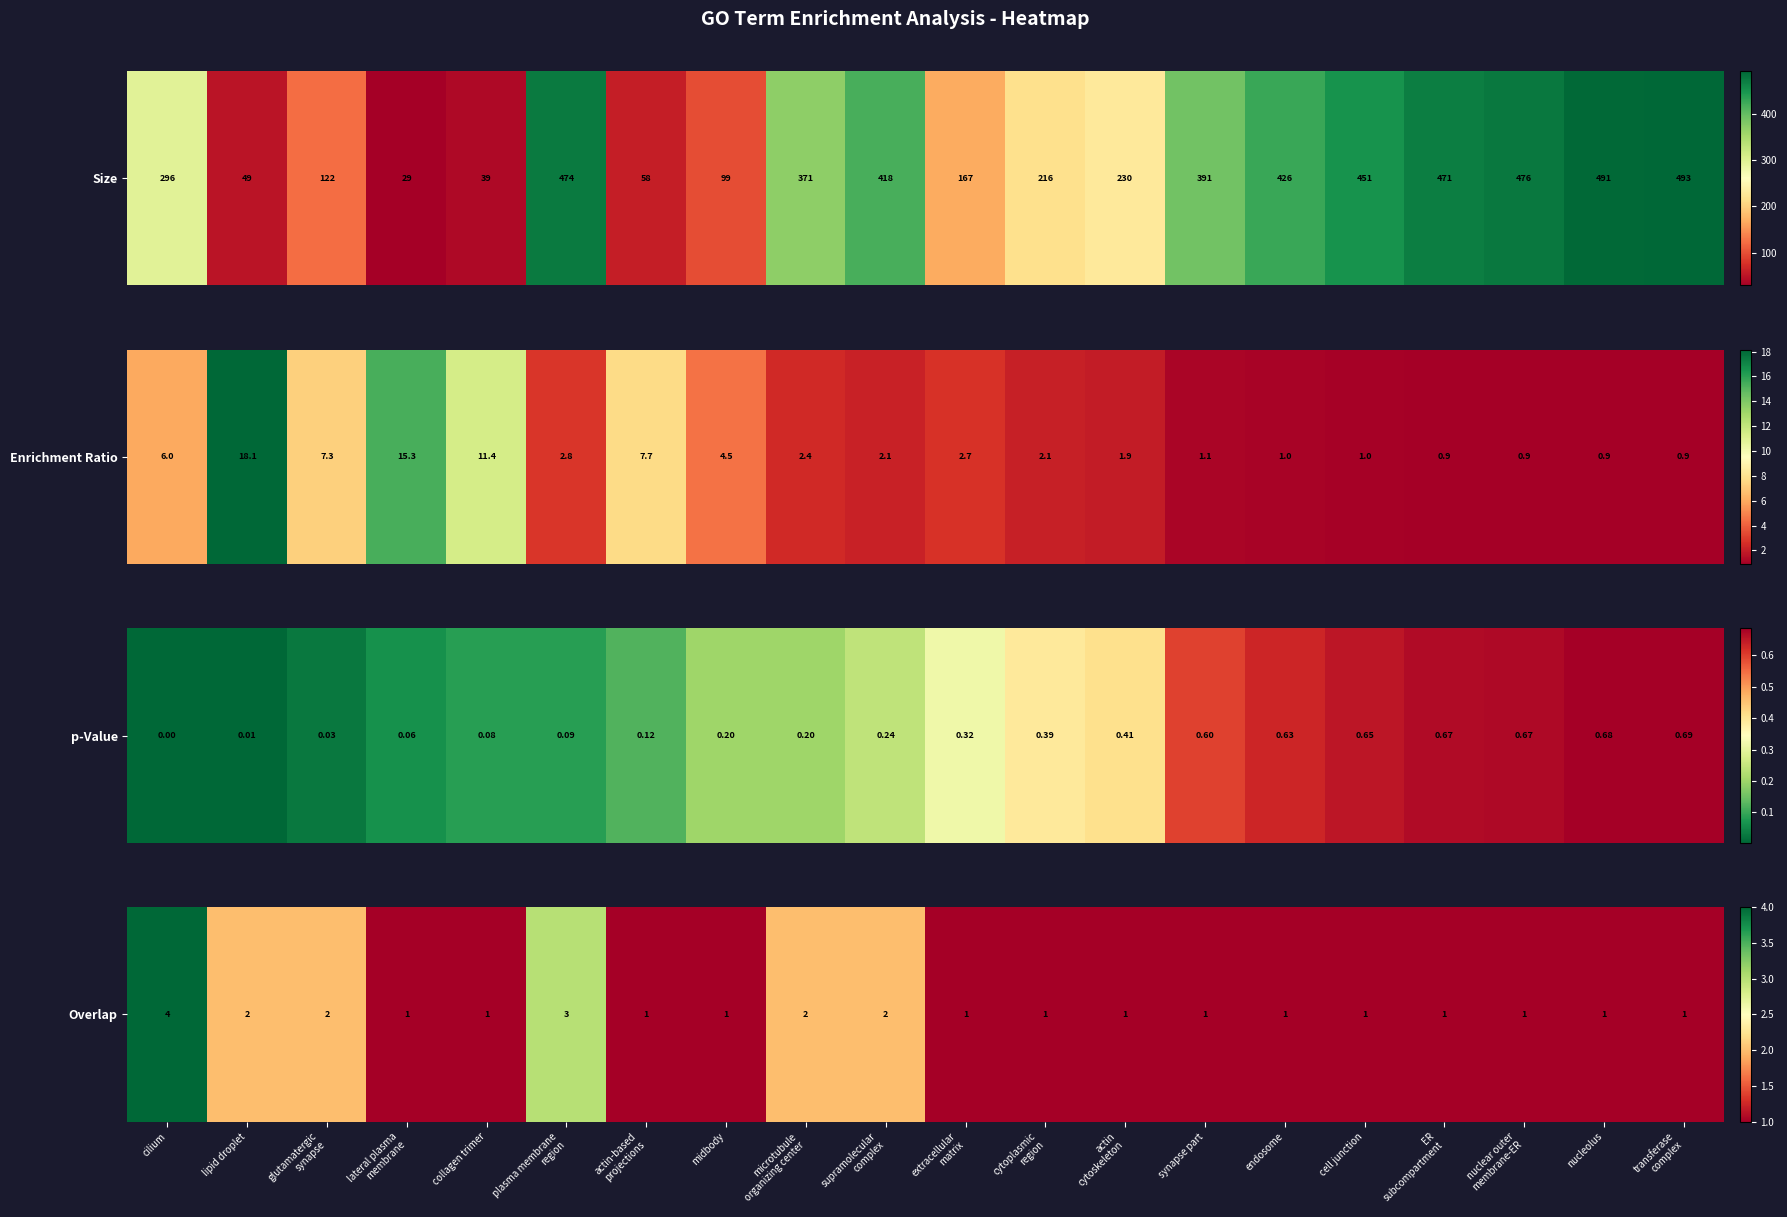

Count the number of values greater than 1.

6